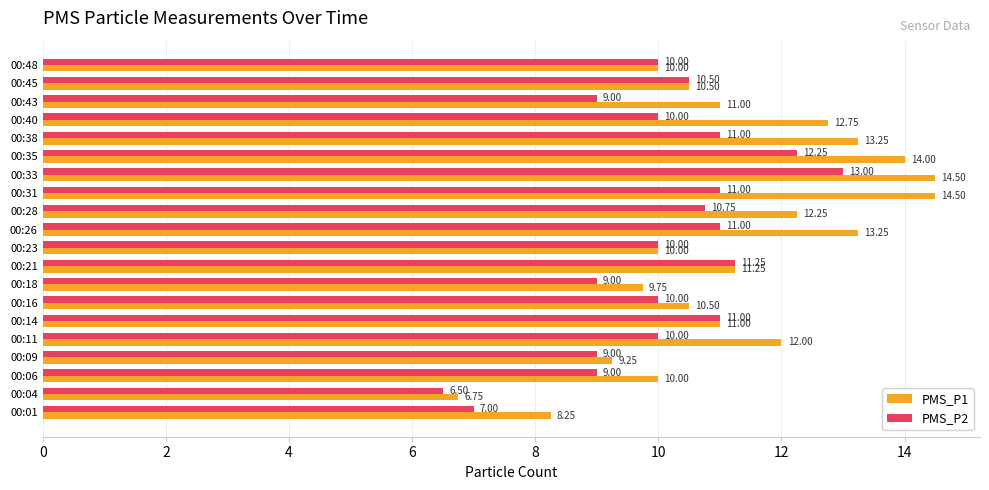

At 00:38, list the series in order from smallest to largest.

PMS_P2, PMS_P1